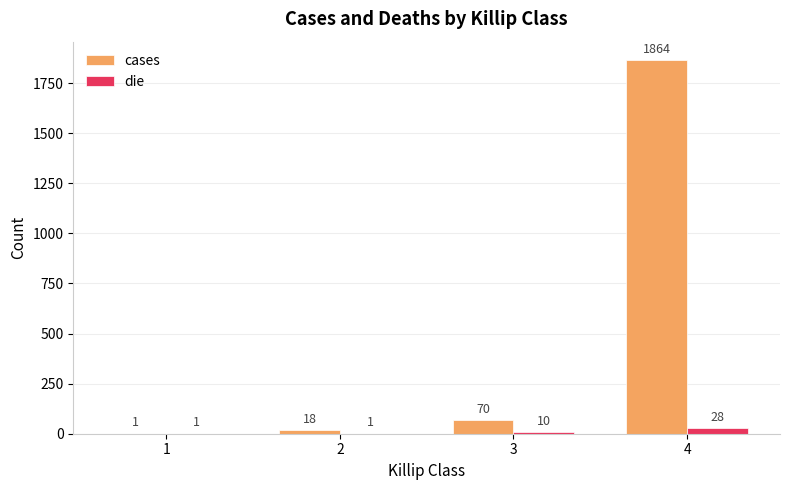

Does the chart contain stacked bars?

No